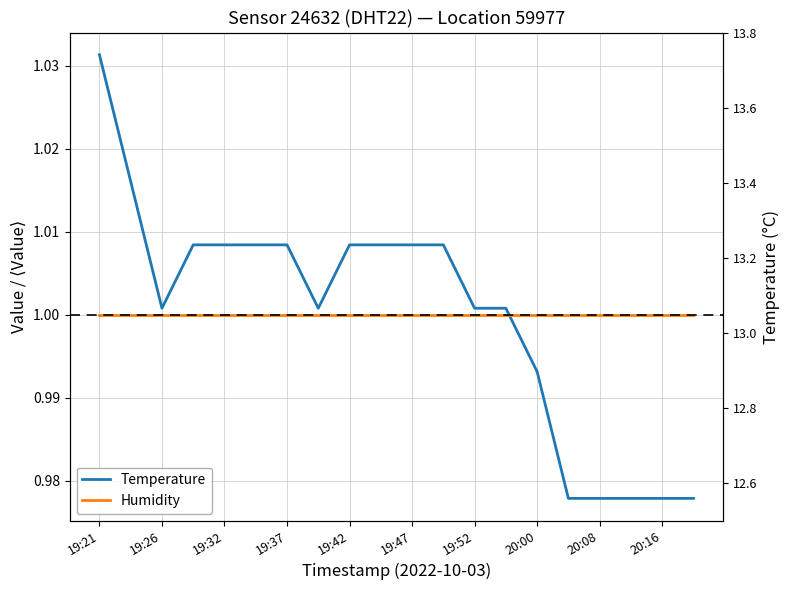

What is the value of the Humidity point at the 7th from the left?

1.0